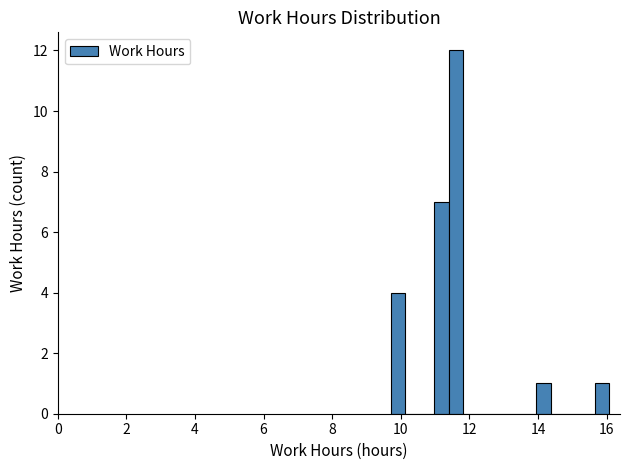

Read against the x-axis, roughly where is the centre of the tallest bar?

11.6